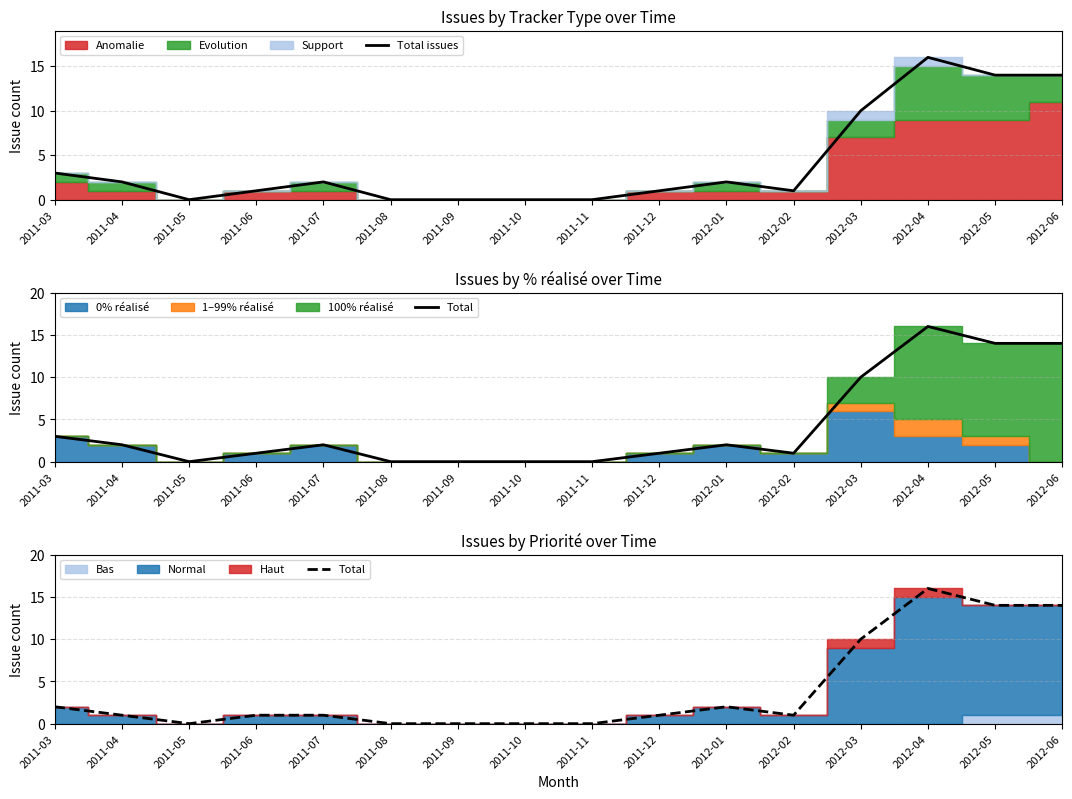

What is the total value across all series at 2011-03?

5